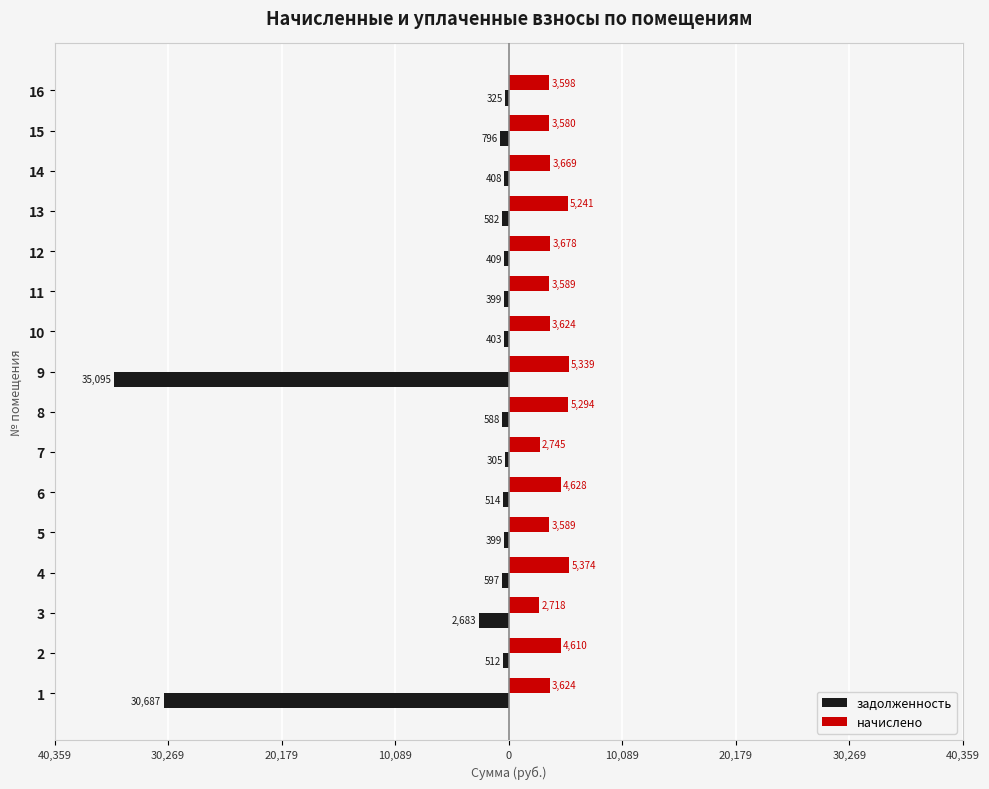

What is the minimum value shown in the chart?

-35095.2